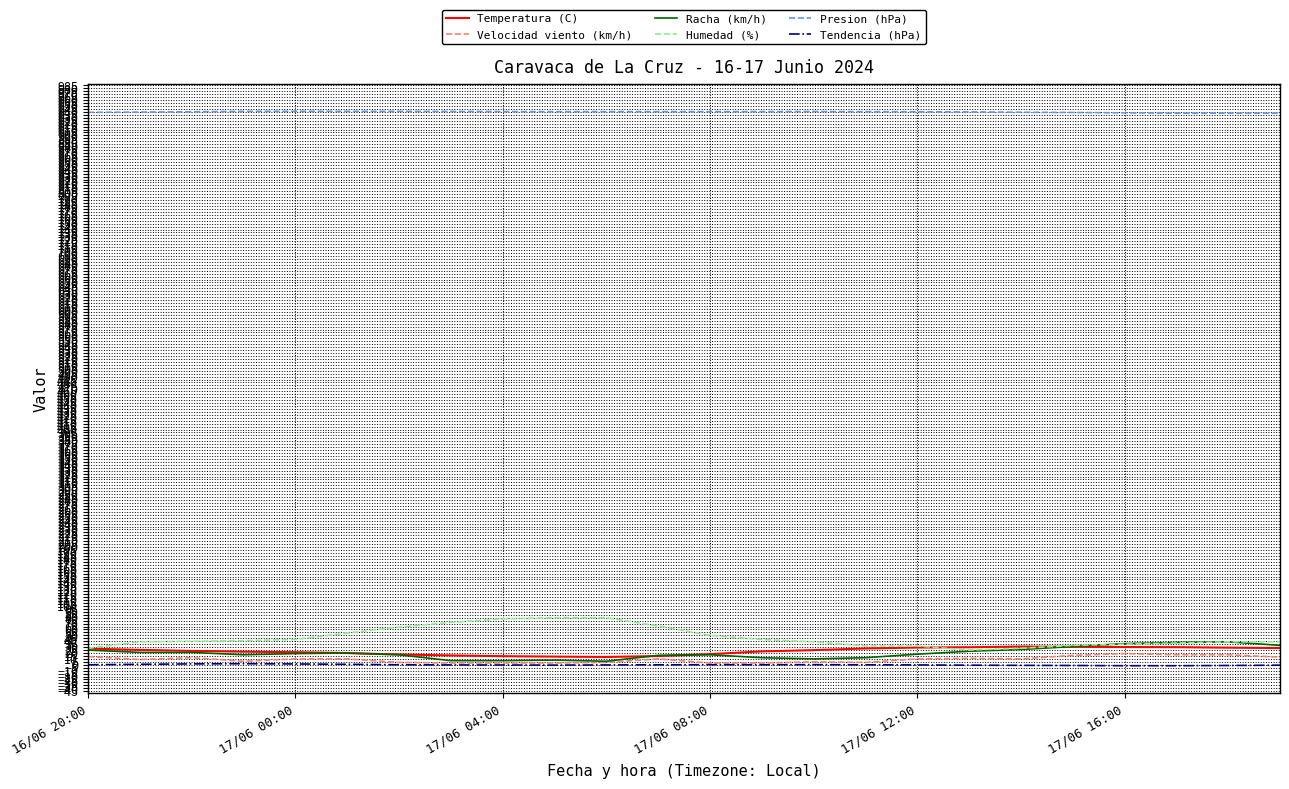

Which series has the largest total across all categories?

Presion (hPa)